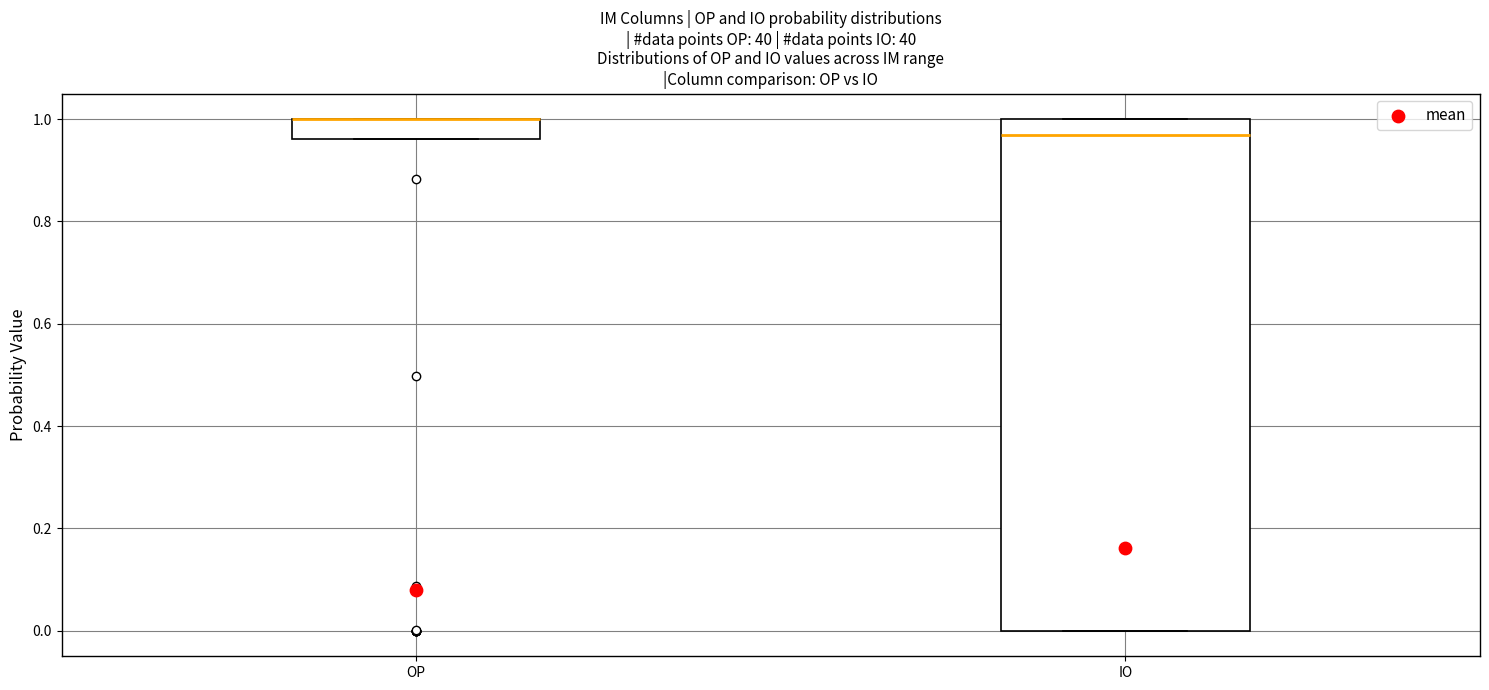

Where is the upper edge of the box for IO on the y-axis? The values are not printed on the chart, so give them approximately, as read against the axis.

1.00